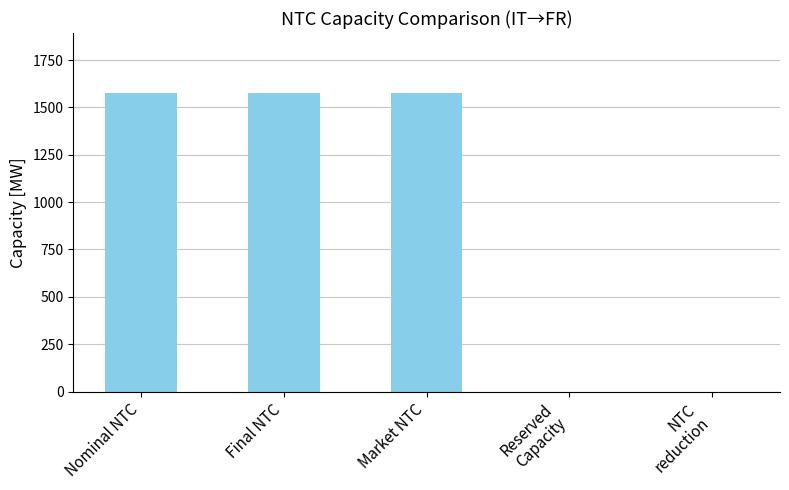

Between Nominal NTC and NTC
reduction, which is larger?

Nominal NTC